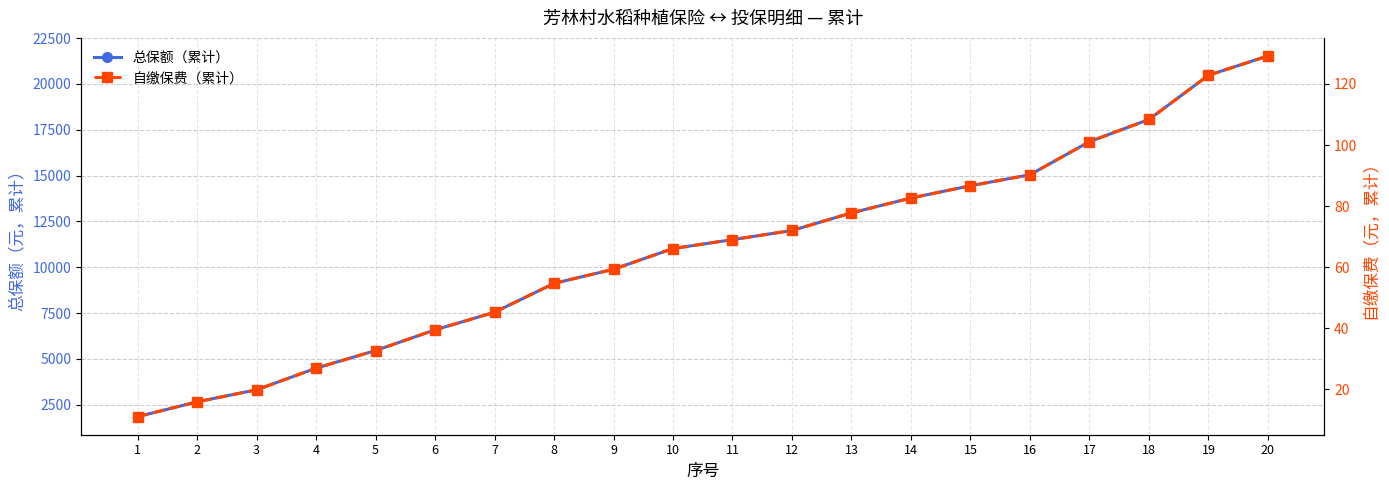

How many data points in 总保额（累计） are above 11505?

9